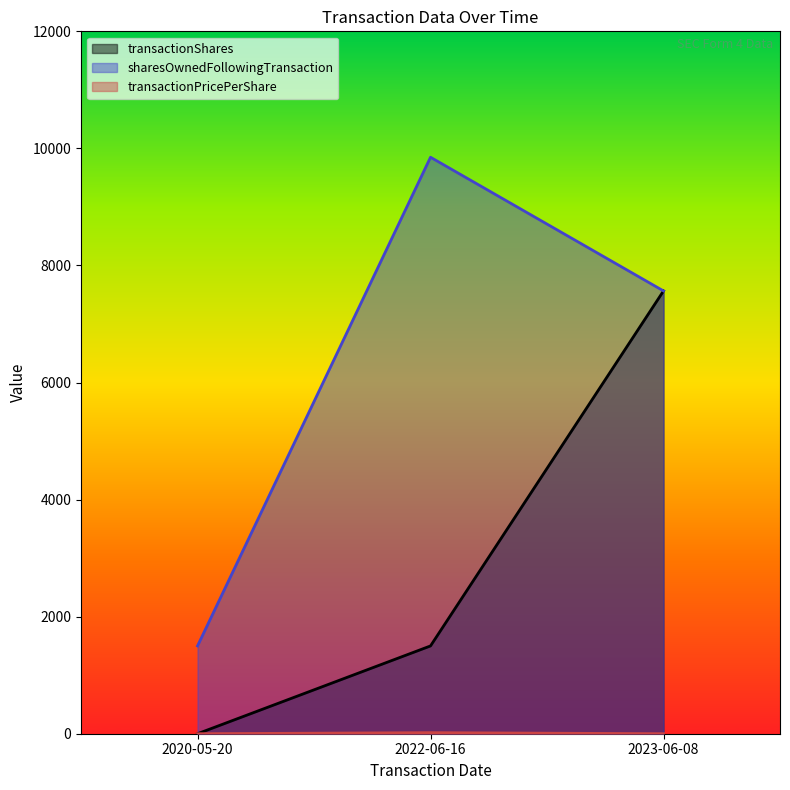

List the labels in order of transactionShares value, smallest first.

2020-05-20, 2022-06-16, 2023-06-08